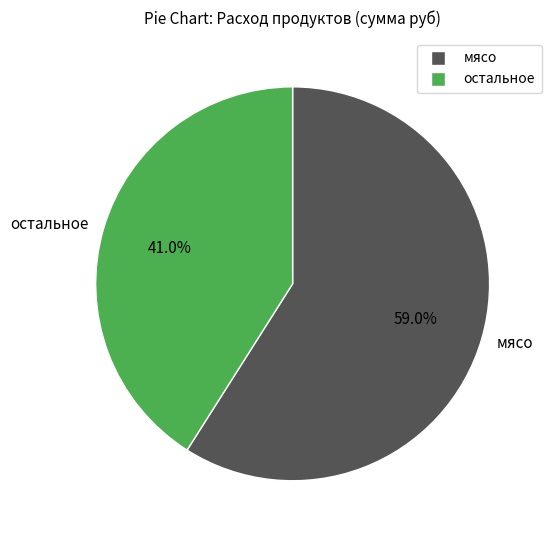

Rank the categories by value from highest to lowest.

мясо, остальное